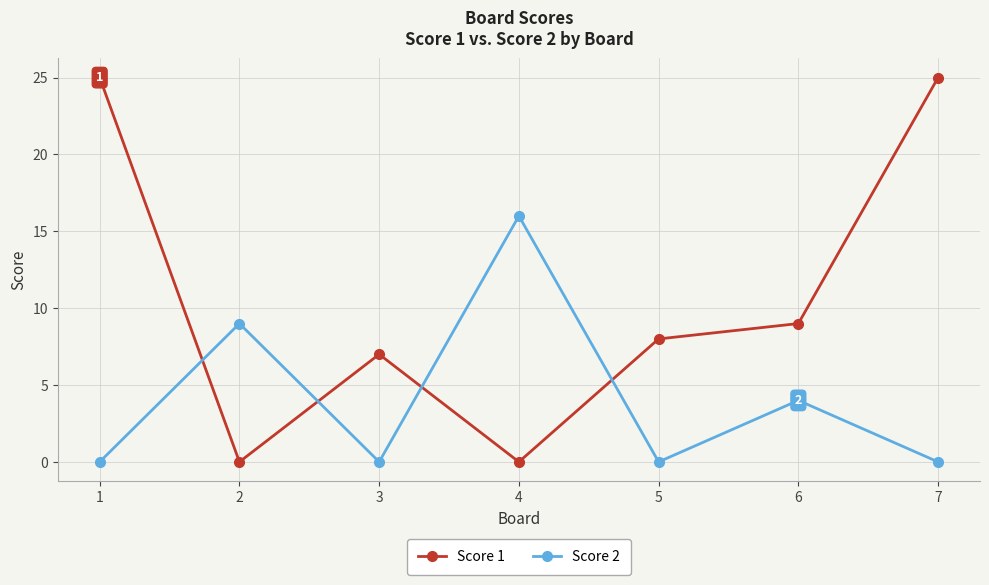

Reading left to right, transcribe all the data shown in this chart.

Score 1: 25	0	7	0	8	9	25
Score 2: 0	9	0	16	0	4	0